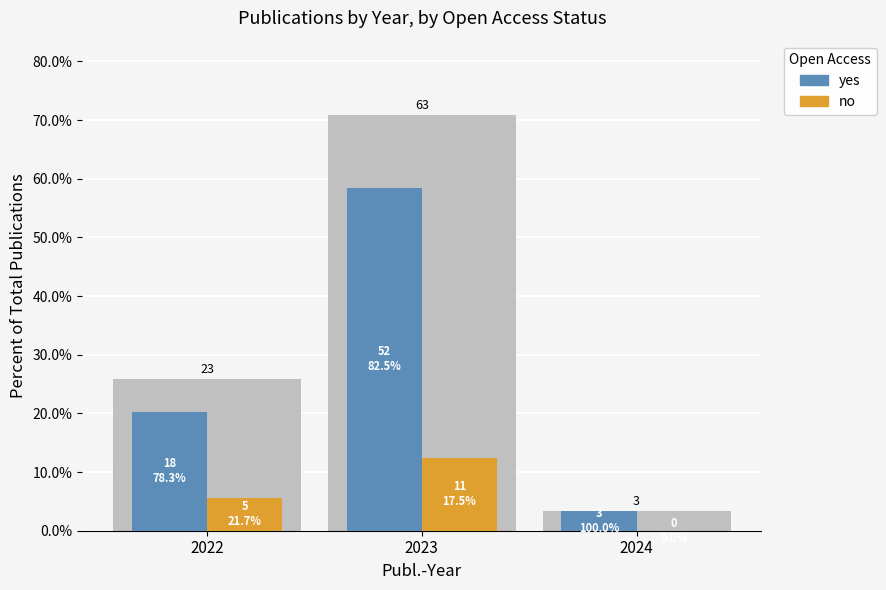

How many series are shown in this chart?

2